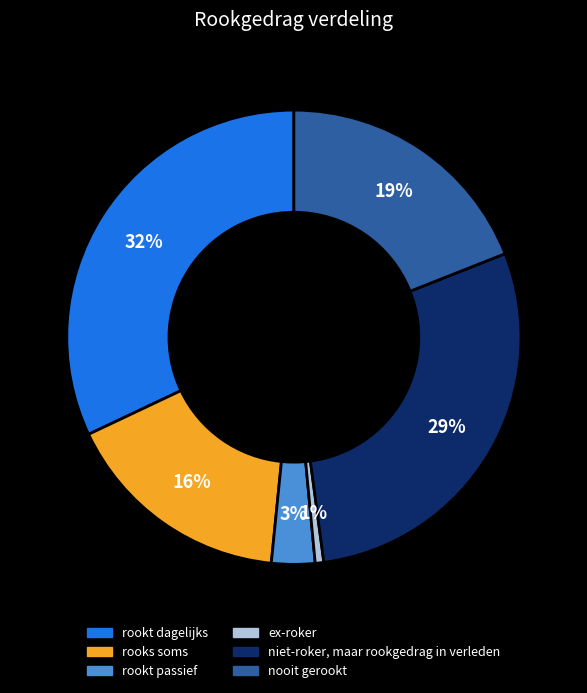

Which has a higher value, niet-roker, maar rookgedrag in verleden or nooit gerookt?

niet-roker, maar rookgedrag in verleden